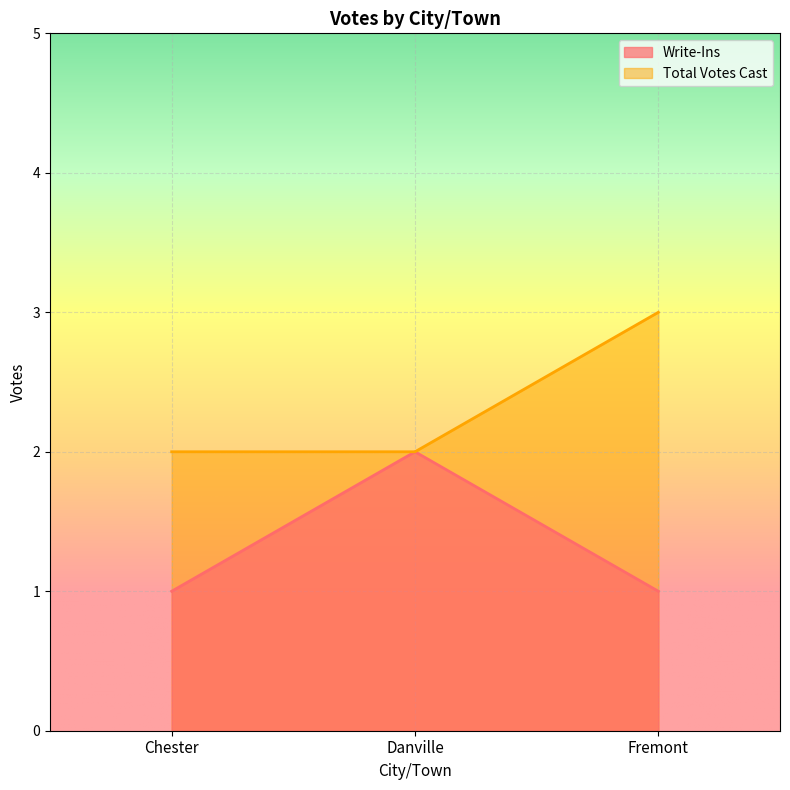

List the series in order of their peak value, lowest first.

Write-Ins, Total Votes Cast